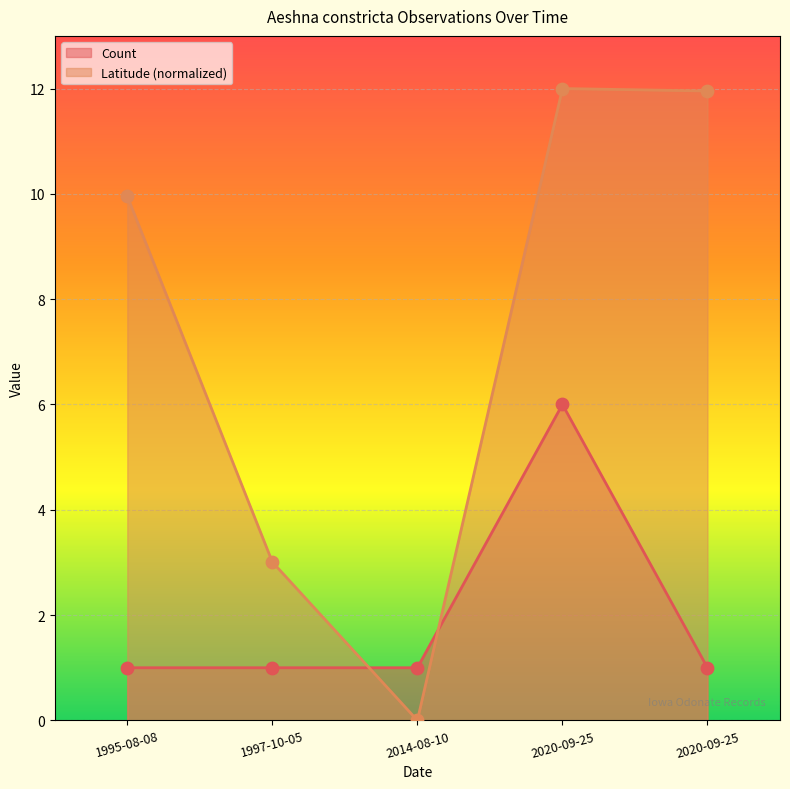

What are all the series names shown in the legend?

Count, Latitude (normalized)